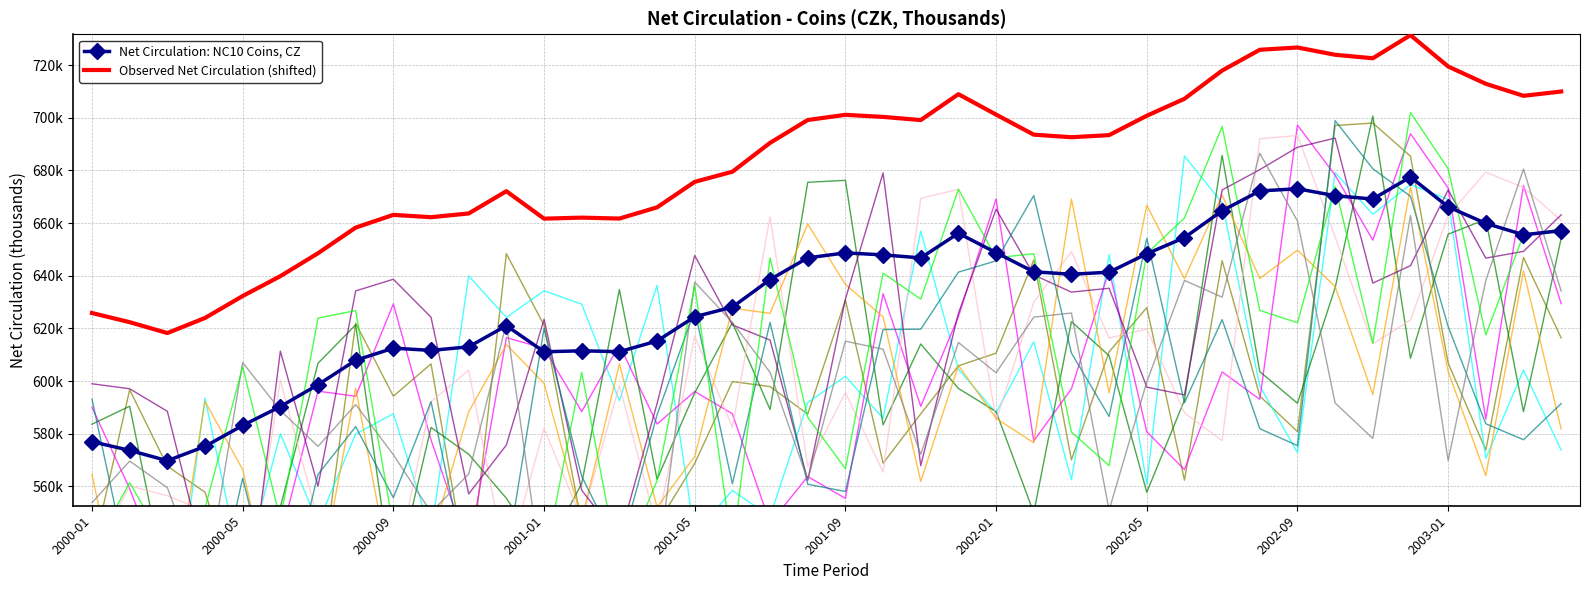

Which series has the largest range (max minus min)?

Observed Net Circulation (shifted)